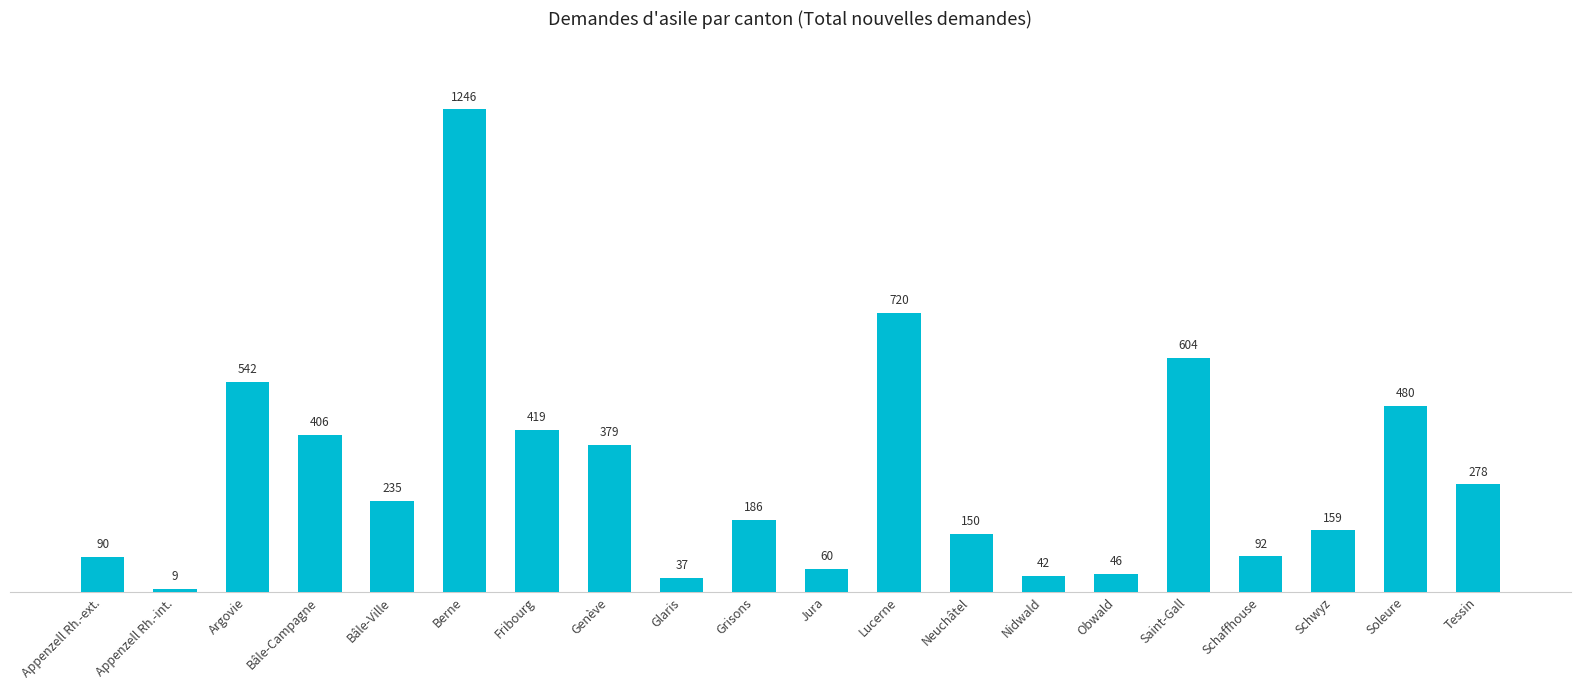

What is the change in value from Bâle-Ville to Schaffhouse?

-143